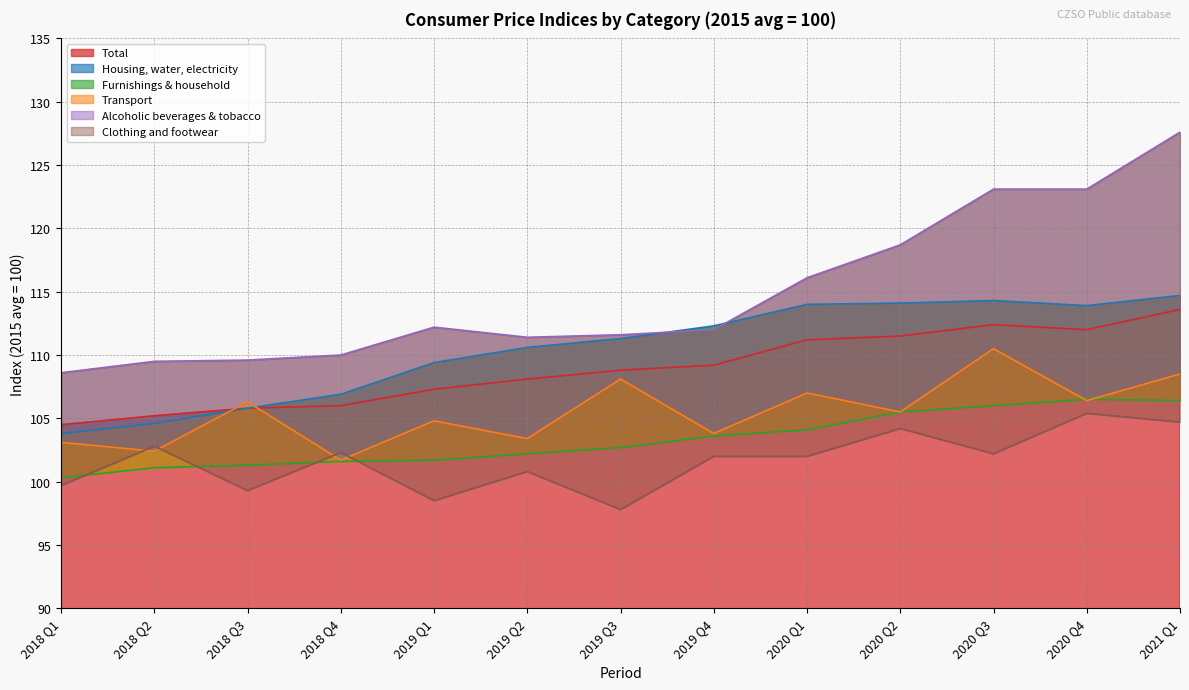

What is the lowest value of the Transport series?

101.7